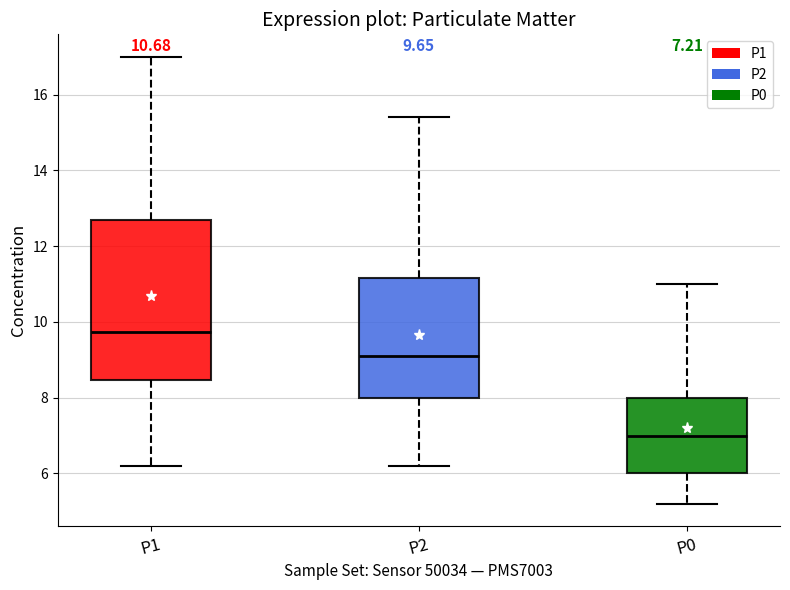

Which box is the tallest, from its lower edge to its upper edge?

P1